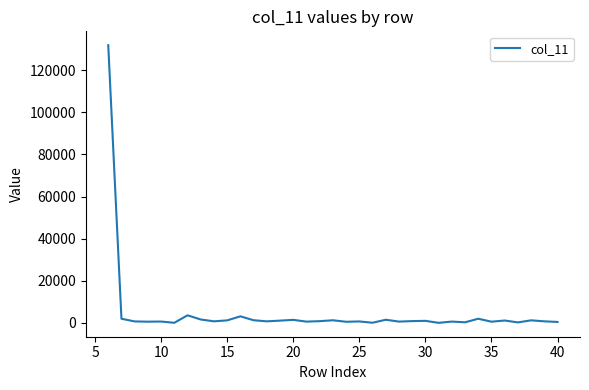

What is the difference between the maximum and minimum values?

131845